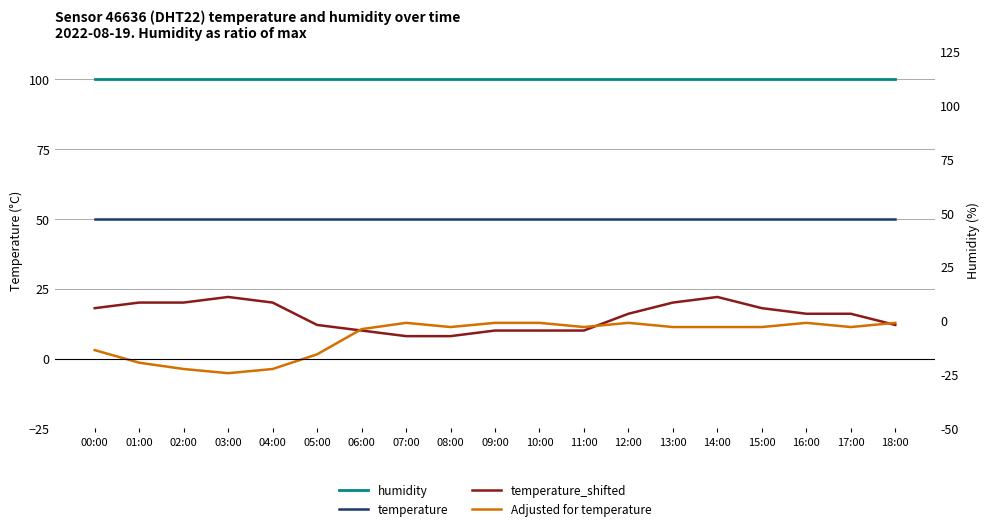

Does the chart display data point markers on the line(s)?

No